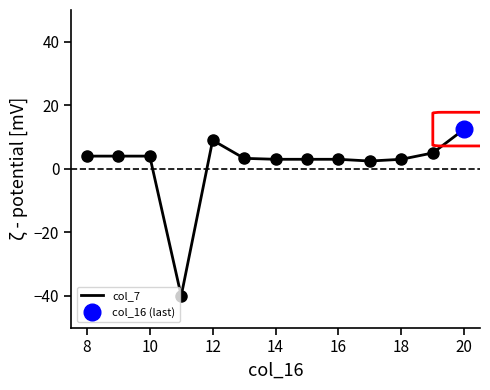

Which category has the highest value in the col_7 series?

20